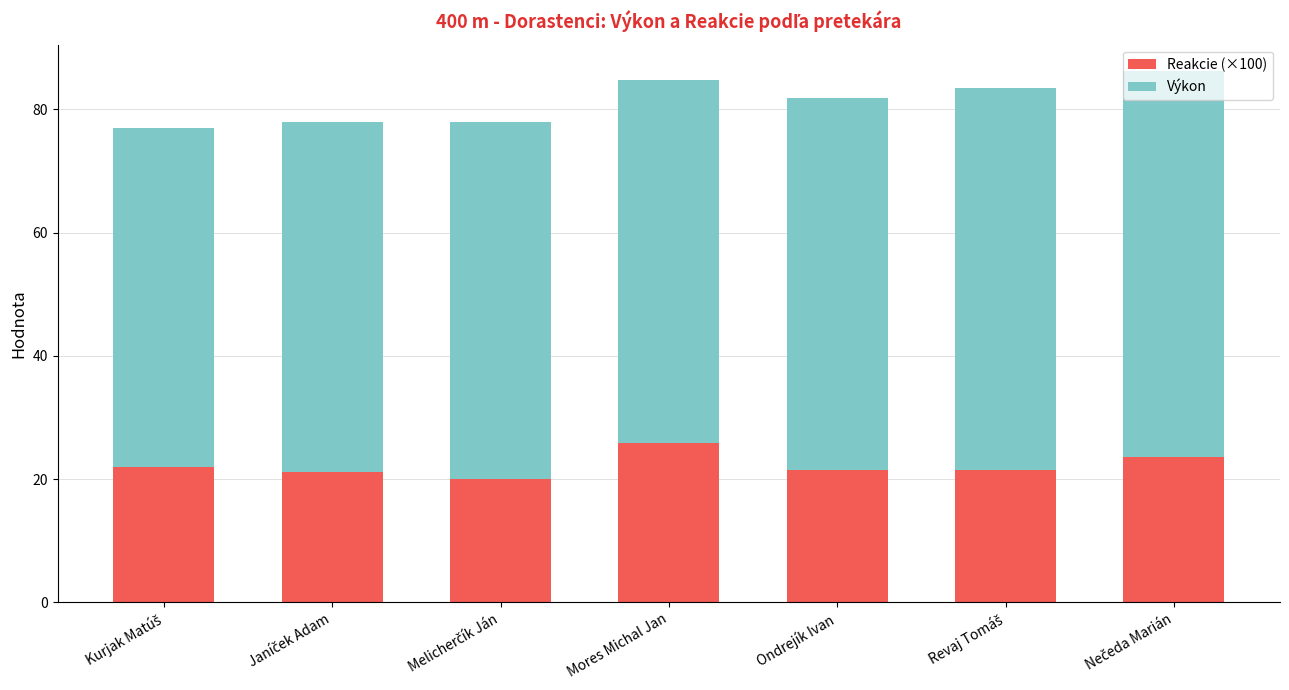

What is the average value of the Reakcie (×100) series?

22.2